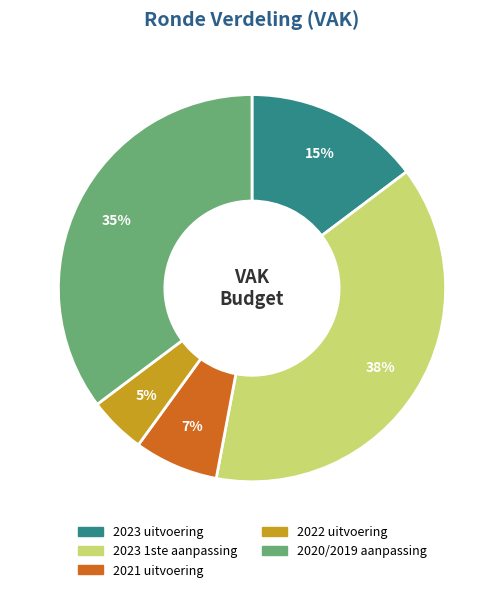

The 2023 uitvoering slice represents 4% of the pie. True or false?

False